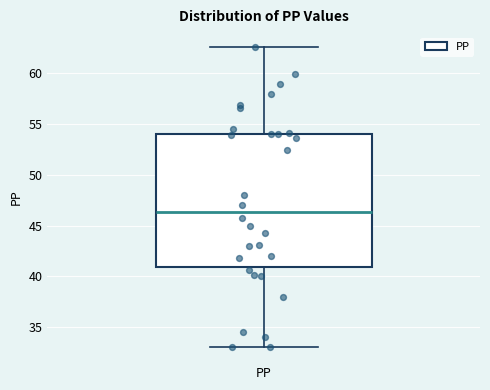

Transcribe this box plot: give where the median line is, the range the box spans, and where the two whiskers end, as read against the y-axis. The values are not printed on the chart, so give them approximately, as read against the axis.

median 46.5, box 41.0 to 54.0, whiskers 33.0 to 62.5